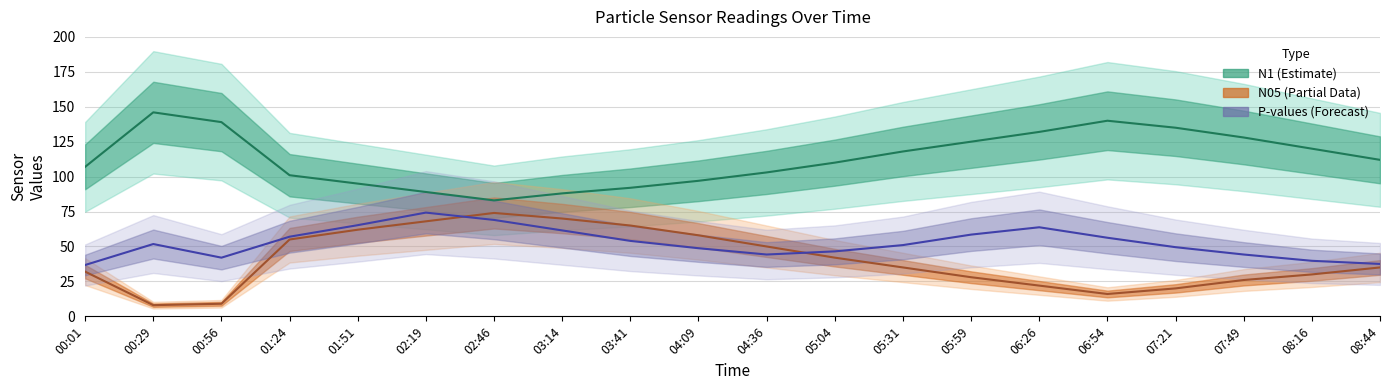

At which label is N05 closest to 41?

05:04